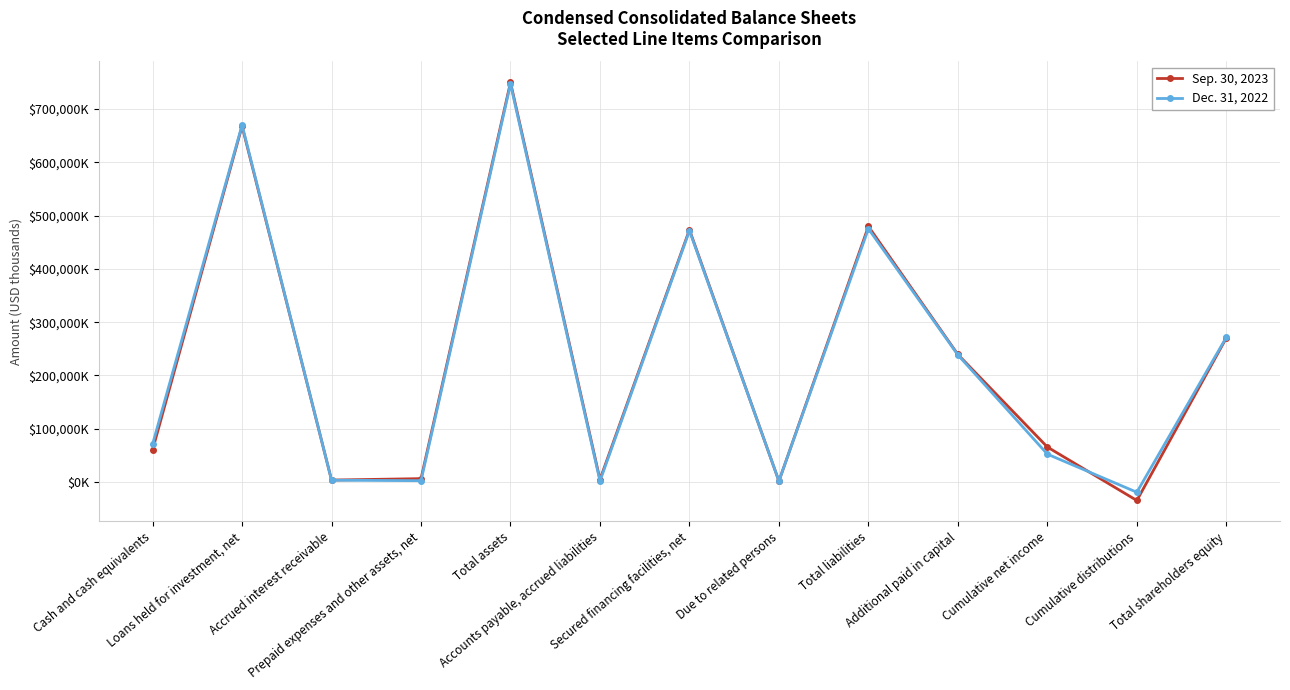

Between which two adjacent categories do Sep. 30, 2023 and Dec. 31, 2022 first intersect?

Loans held for investment, net and Accrued interest receivable